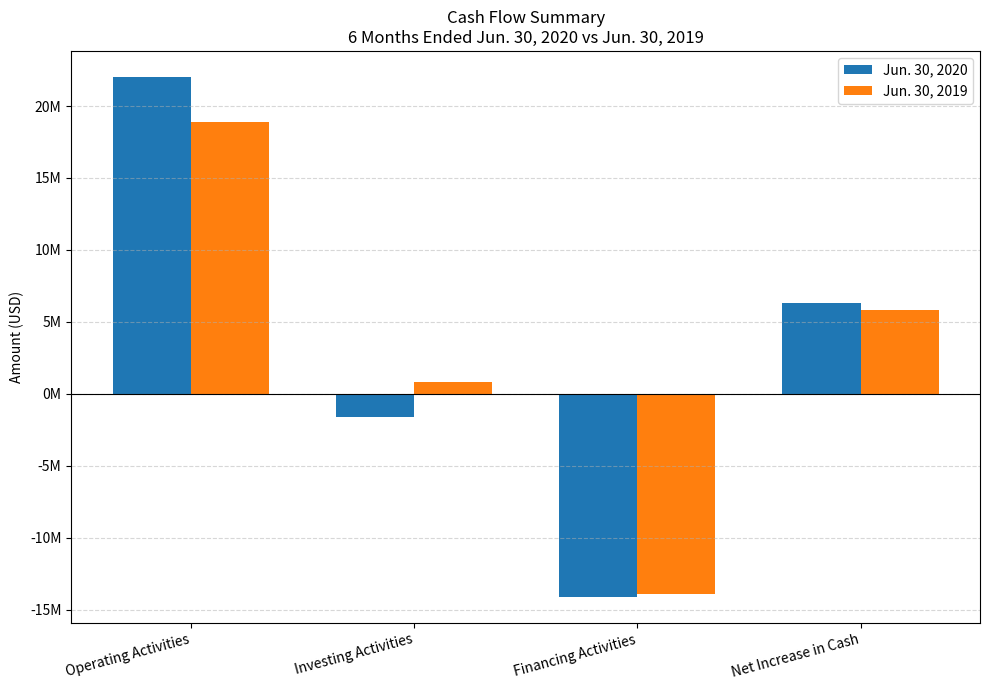

True or false: Jun. 30, 2020 has a value of -14102000 at Financing Activities.

True